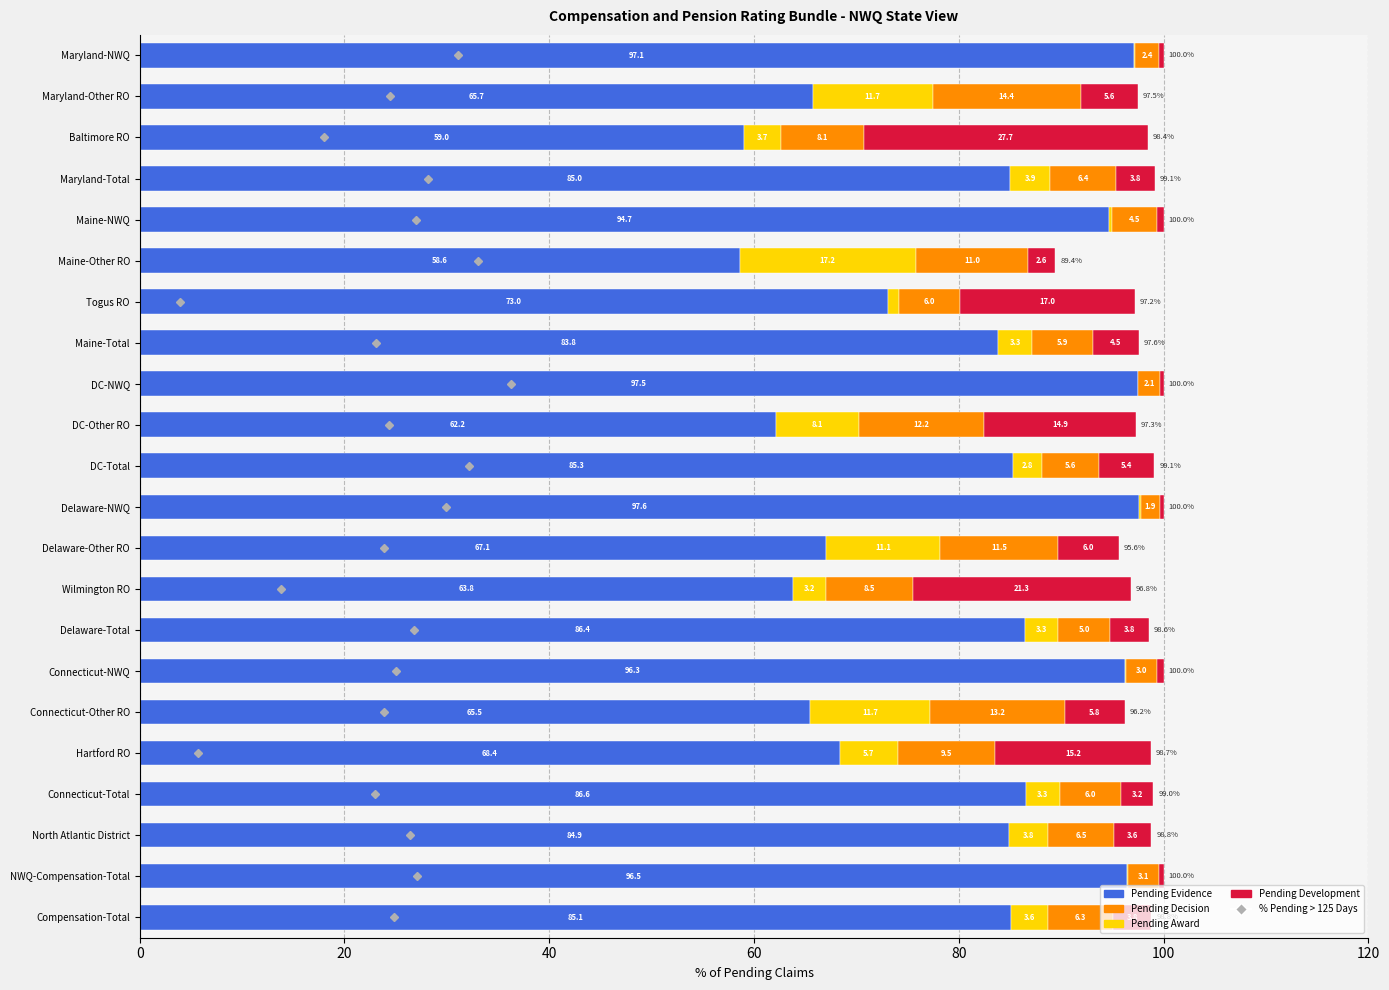

What are all the series names shown in the legend?

% Pending > 125 Days, Pending Evidence, Pending Award, Pending Decision, Pending Development